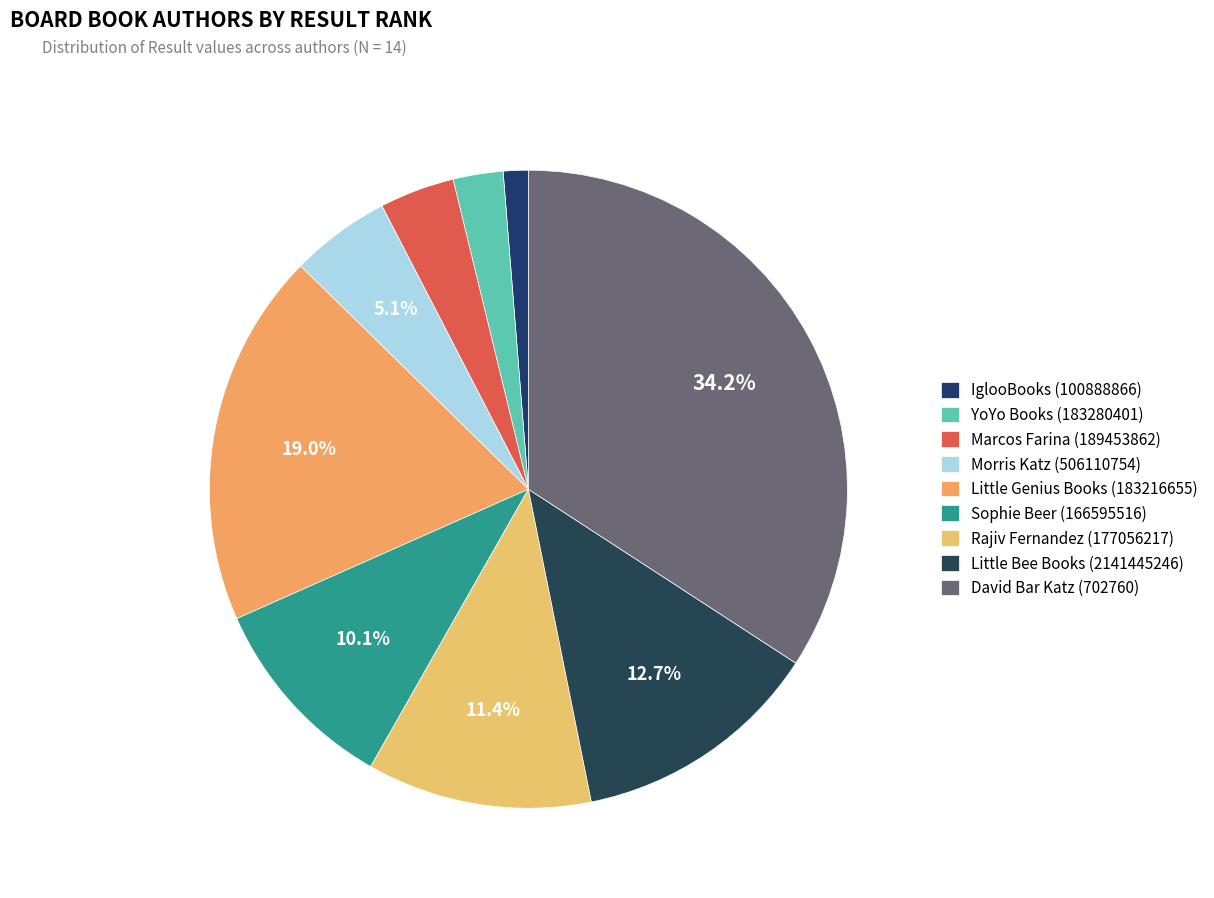

What is the total percentage of IglooBooks (100888866) and Sophie Beer (166595516)?

11.4%